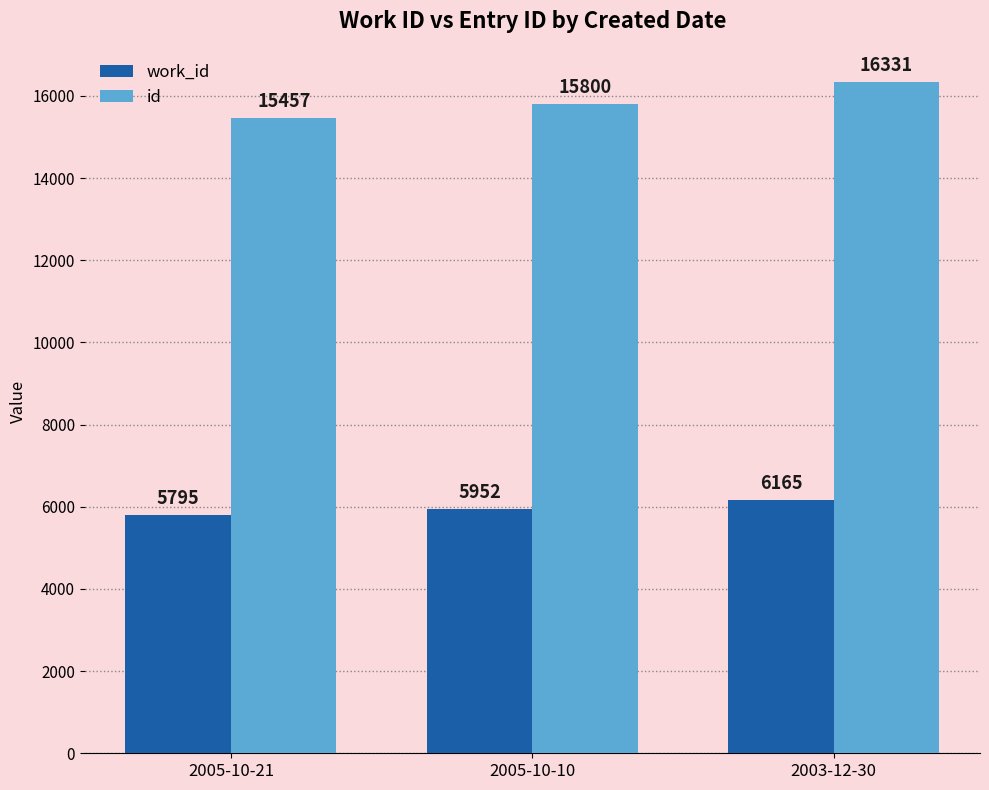

Rank the series at 2005-10-10 from highest to lowest value.

id, work_id